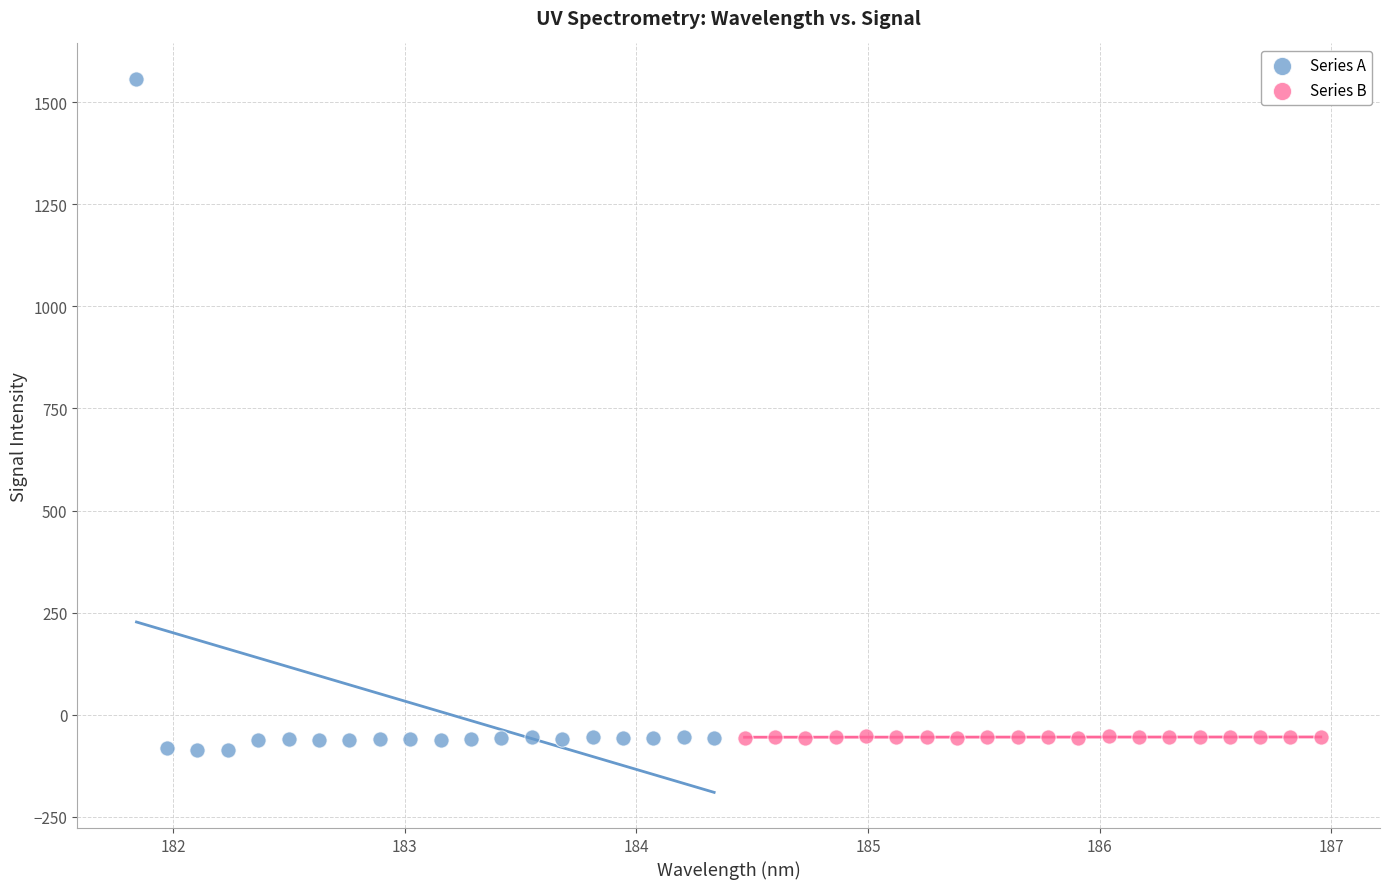

What are all the series names shown in the legend?

Series A, Series B